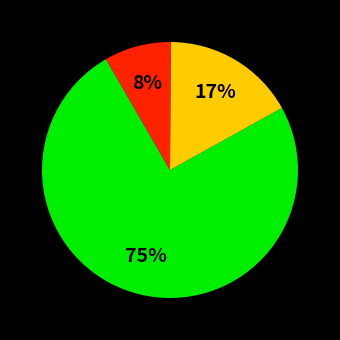

To the nearest percent, what is the average slice percentage?

33%